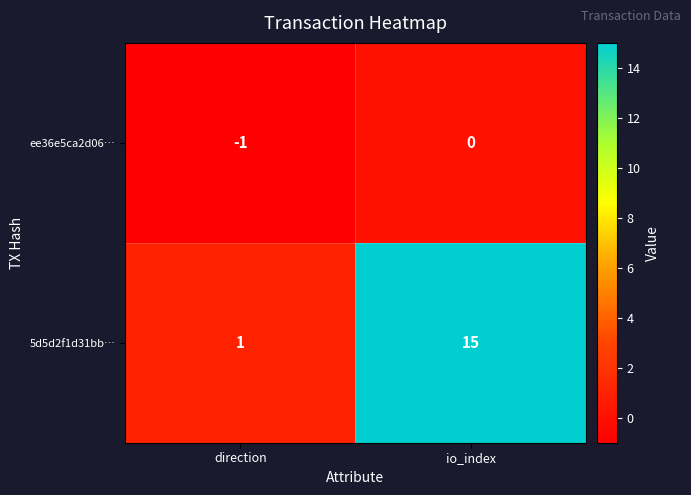

List the series in order of their peak value, lowest first.

ee36e5ca2d06…, 5d5d2f1d31bb…